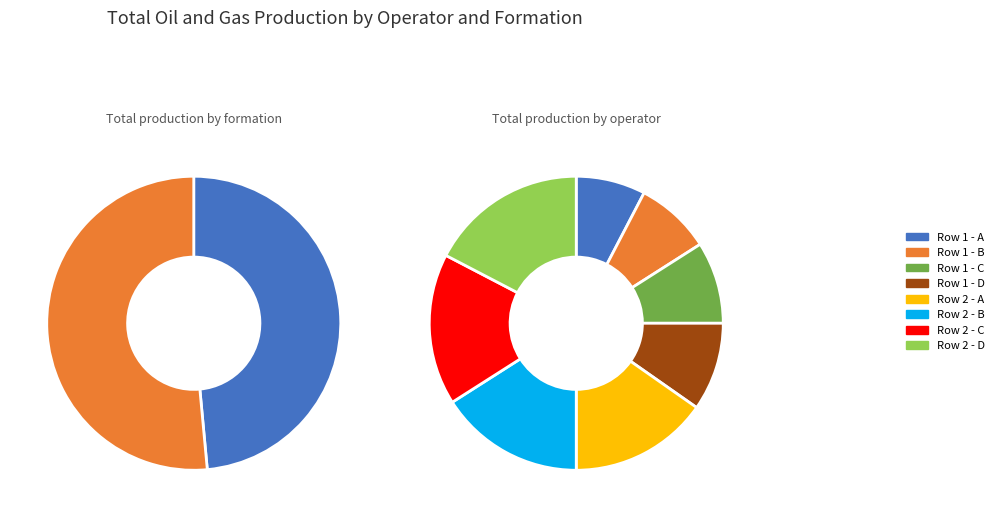

Do 2 and 1 together represent more than half of the pie?

Yes